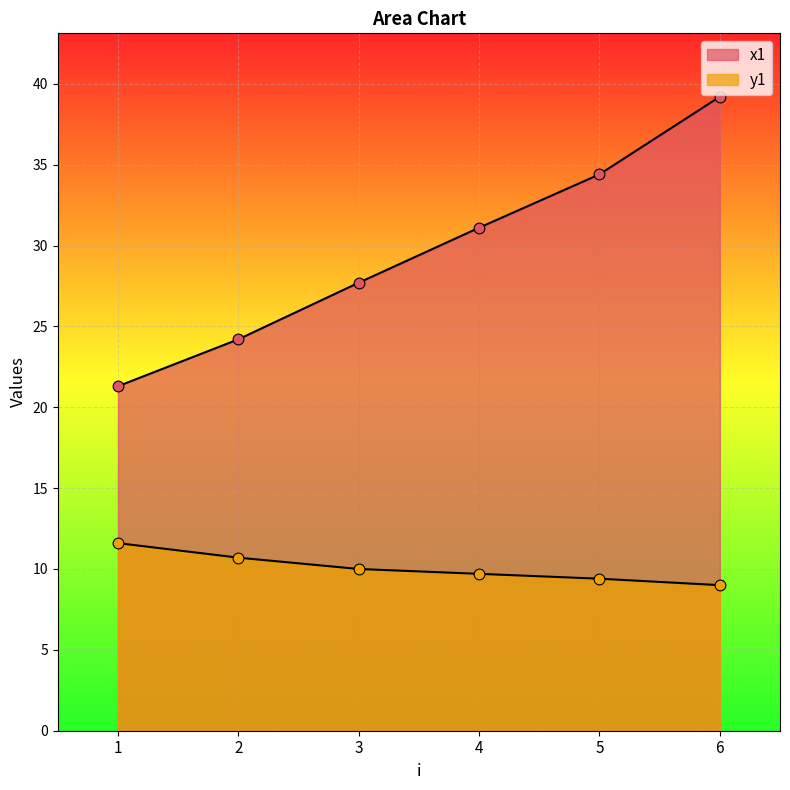

What are all the series names shown in the legend?

x1, y1